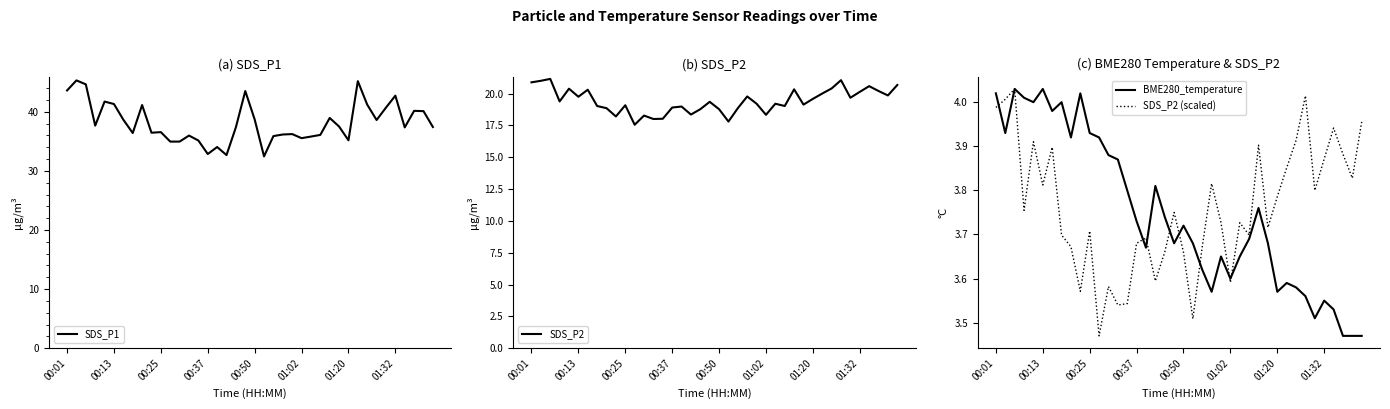

At which label does SDS_P1 first exceed 37?

00:01